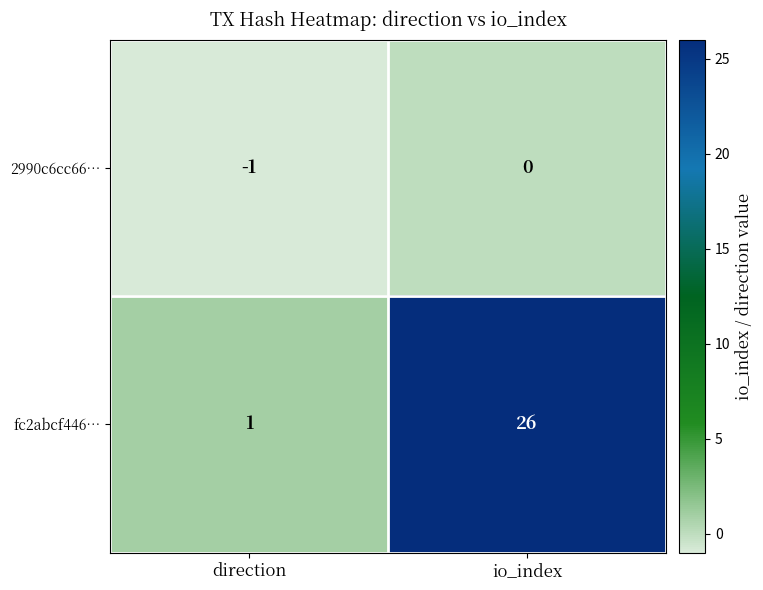

What is the difference between the fc2abcf446… values at io_index and direction?

25